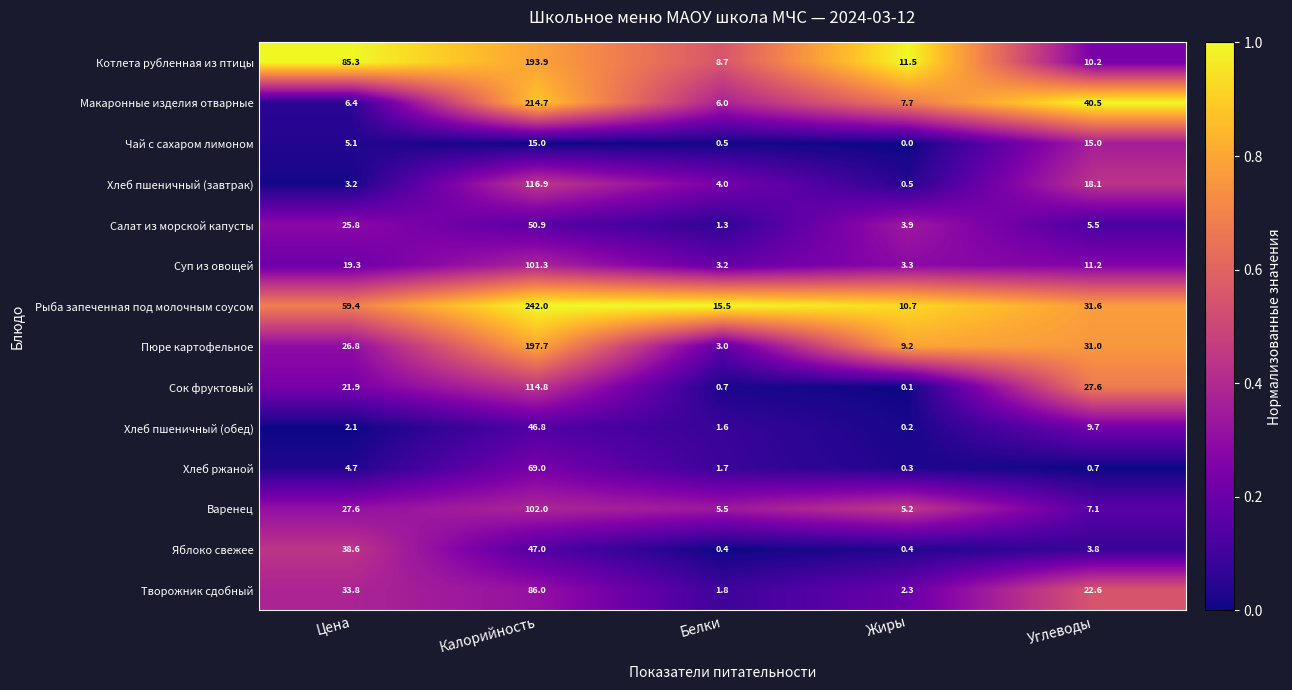

What is the approximate value of Котлета рубленная из птицы at Белки?

8.7